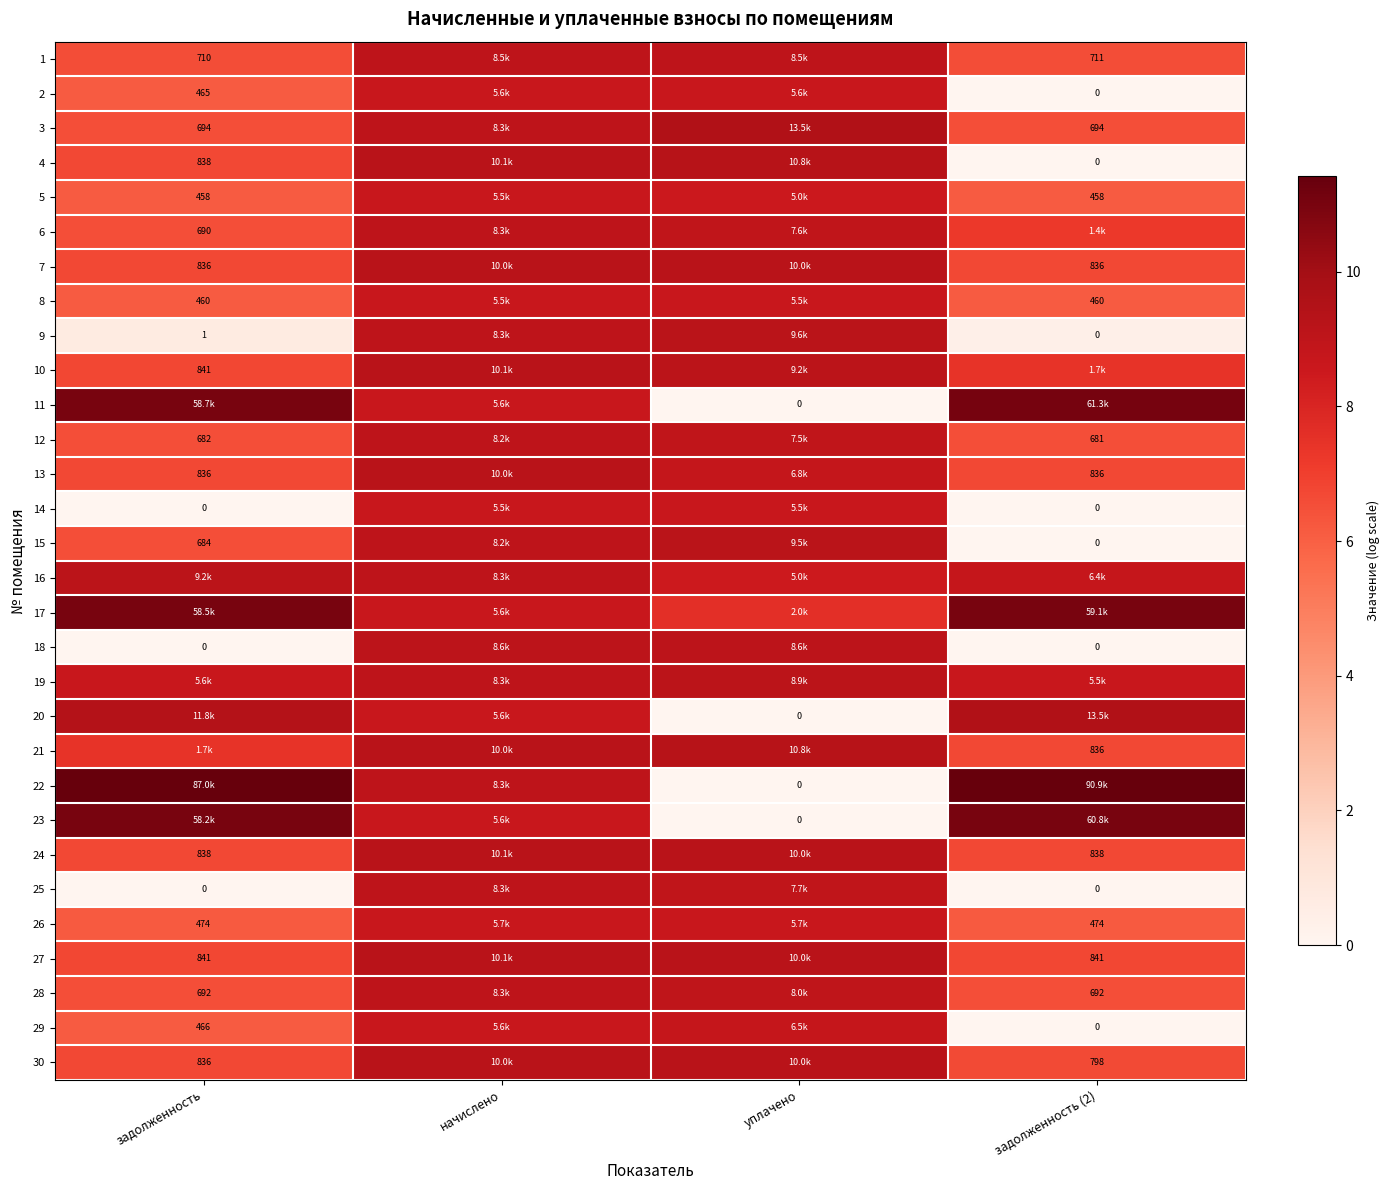

True or false: 17 has a value of 16.3 at задолженность.

False